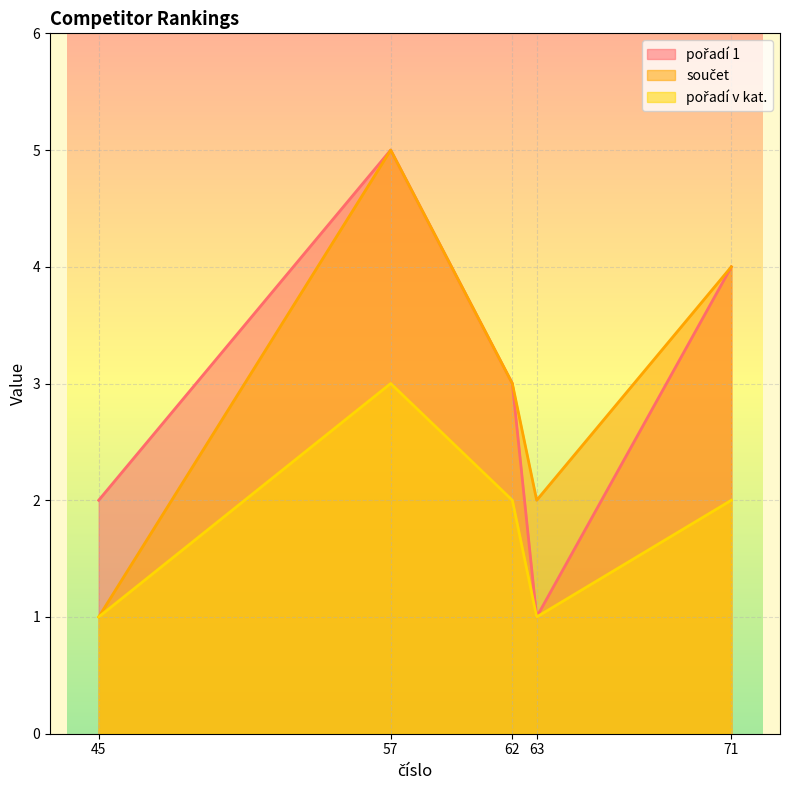

What are all the series names shown in the legend?

pořadí 1, součet, pořadí v kat.